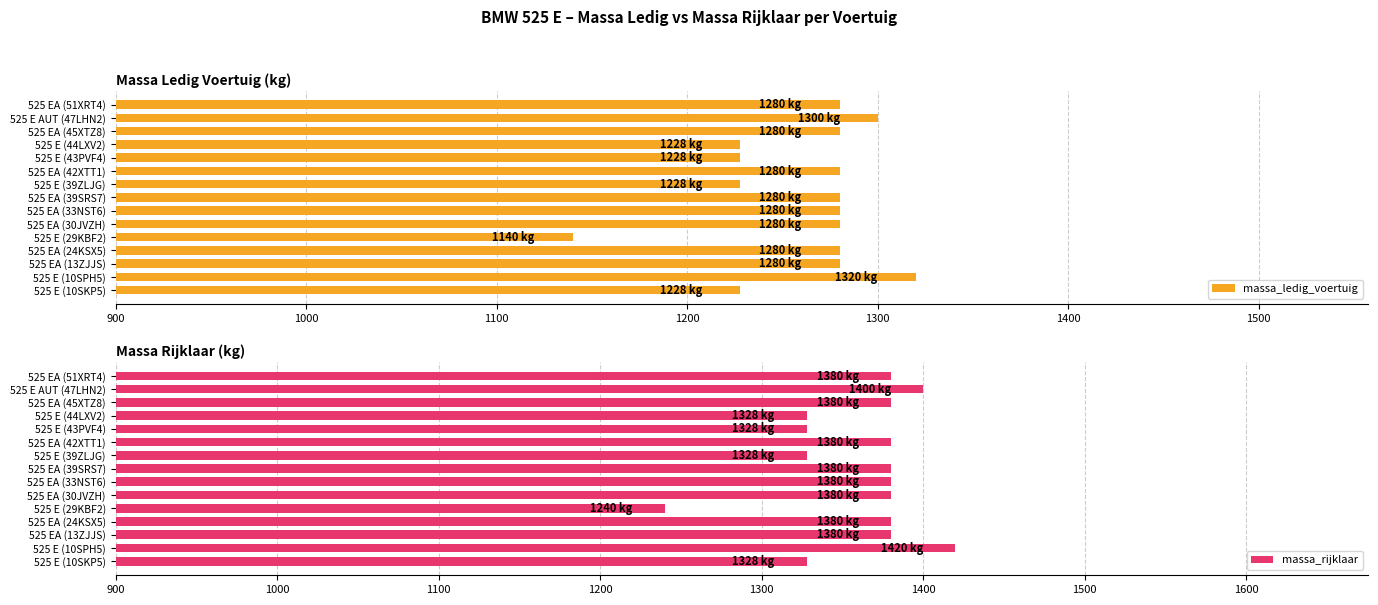

What is the difference between the maximum and minimum values in the massa_ledig_voertuig series?

180